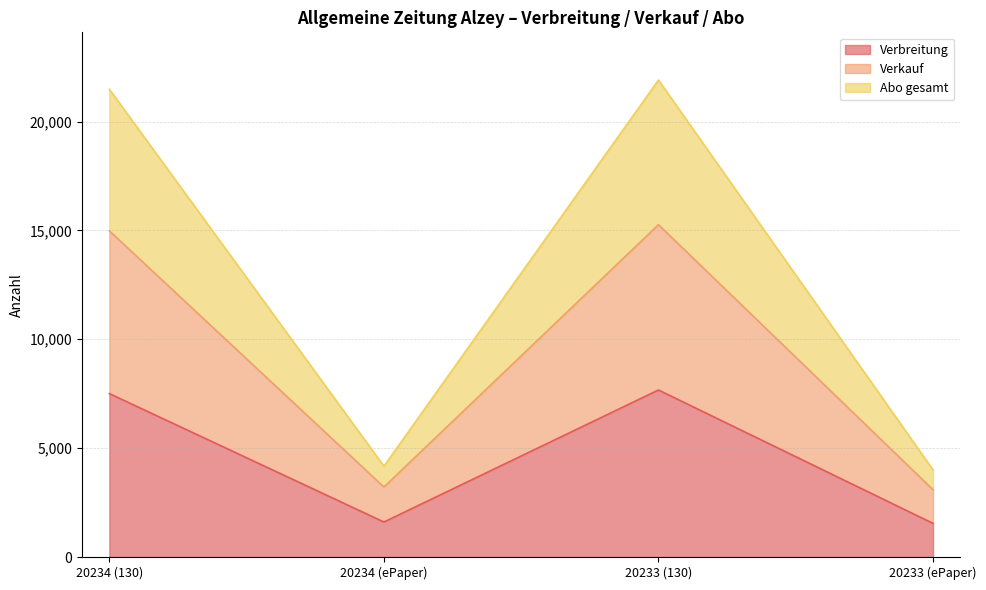

What is the label of the 3rd point from the left?

20233 (130)